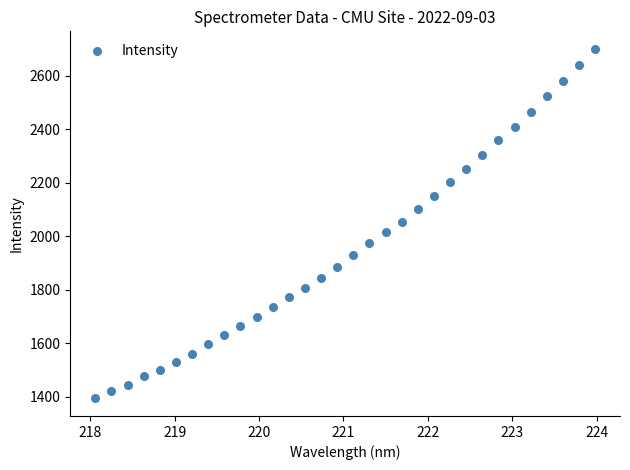

What is the range of X values (max minus min)?

5.9